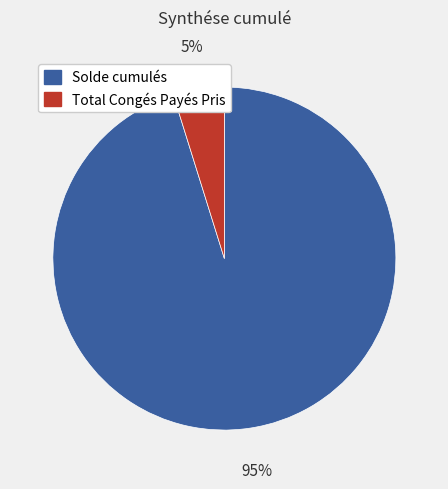

Between Solde cumulés and Total Congés Payés Pris, which is larger?

Solde cumulés